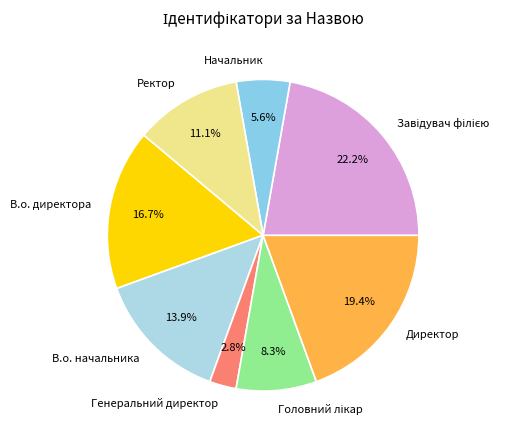

To the nearest percent, what portion does Ректор represent?

11%